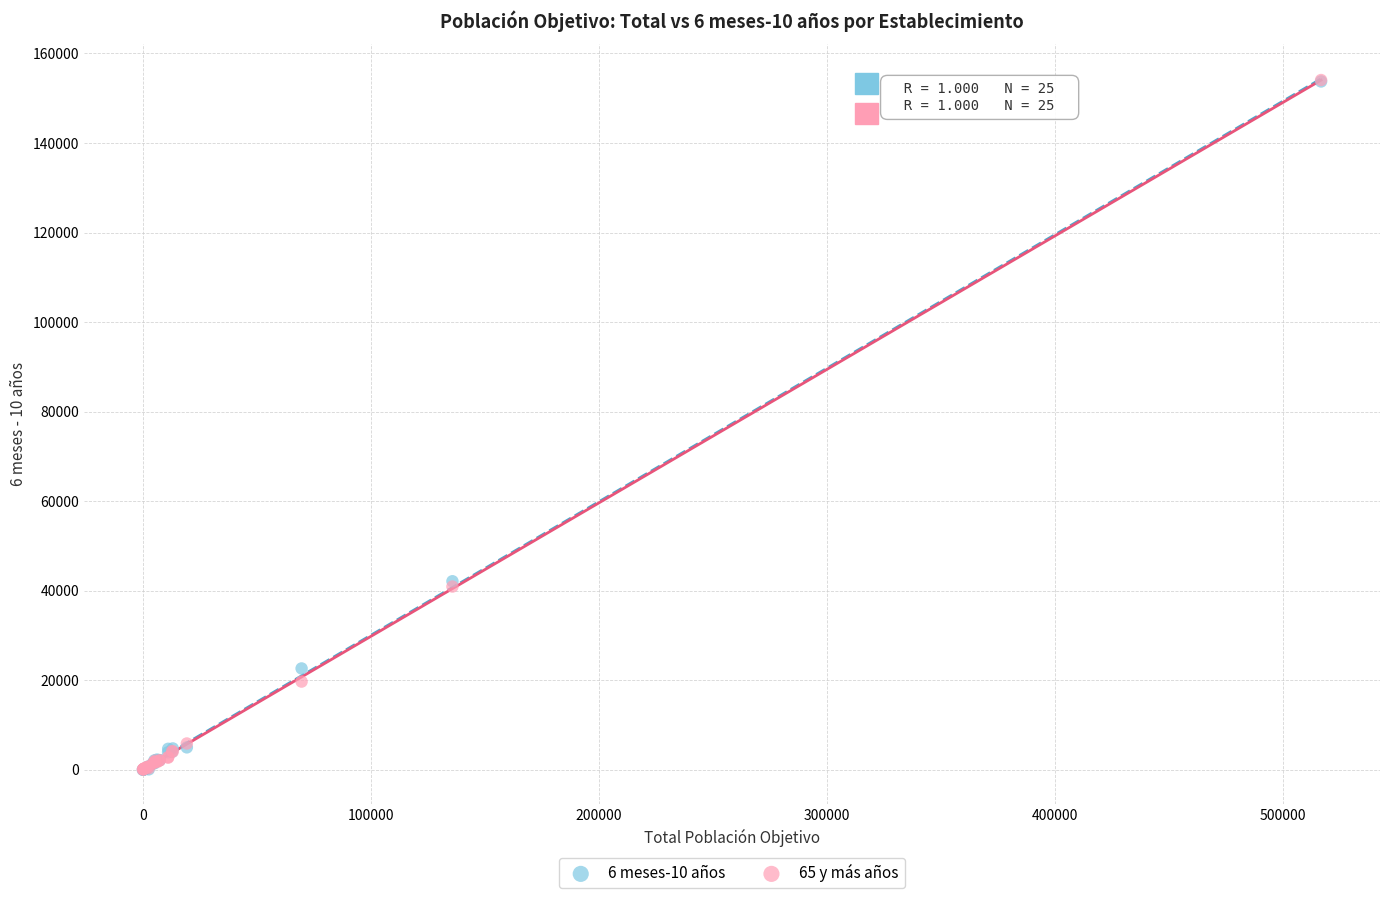

What are all the series names shown in the legend?

6 meses-10 años, 65 y más años